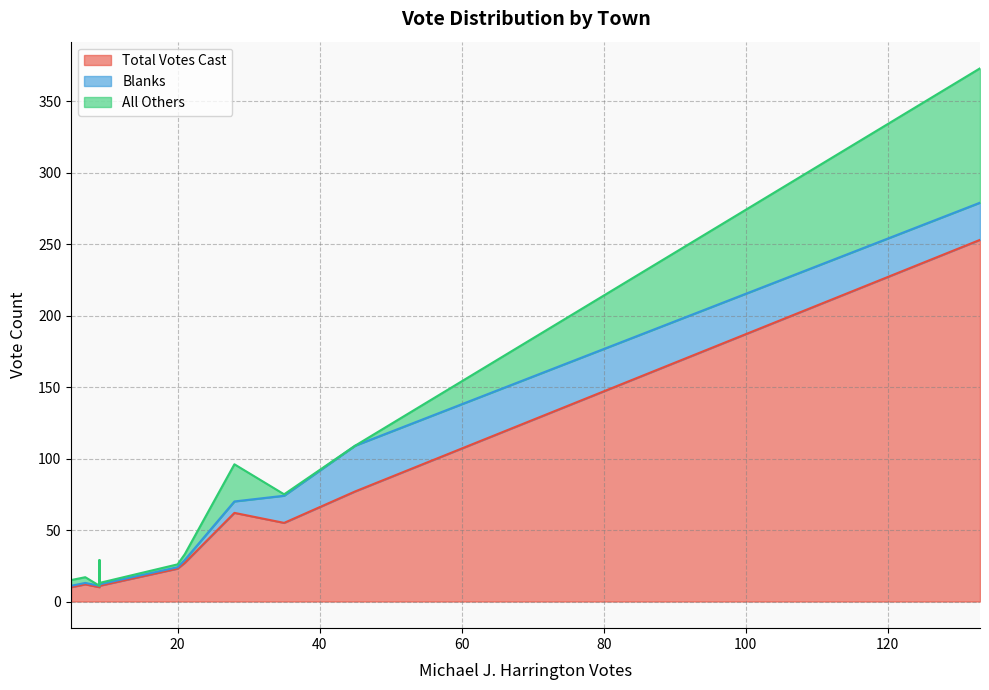

Which series has the largest range (max minus min)?

Total Votes Cast